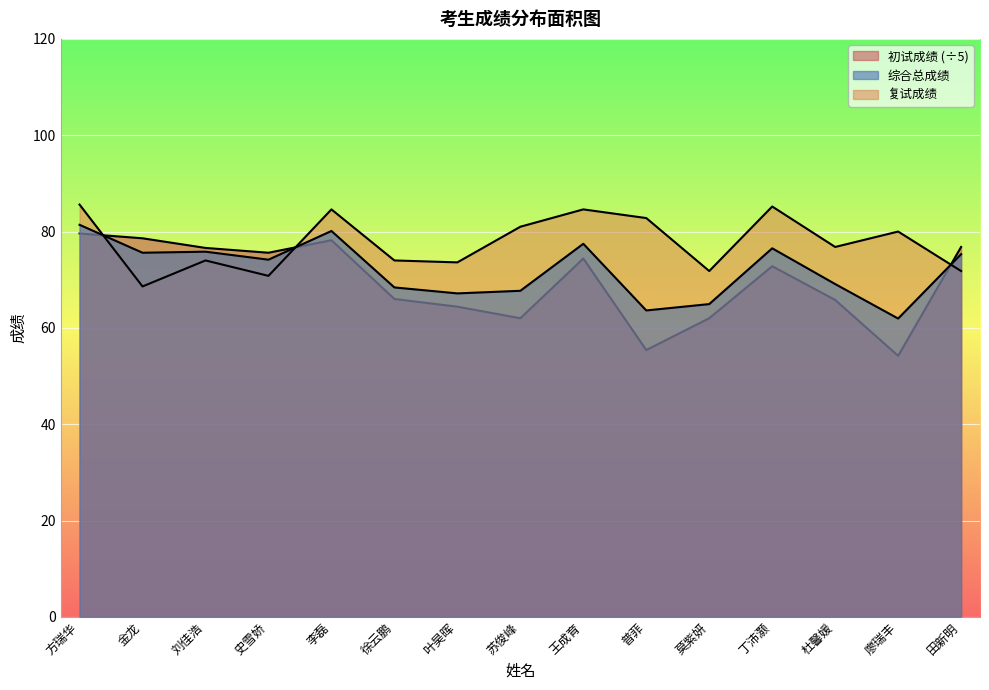

Reading left to right, list all the values displayed in this chart.

综合总成绩: 81.4	75.6	75.8	74.2	80.1	68.4	67.2	67.7	77.5	63.6	64.9	76.5	69.1	61.9	75.3
初试成绩: 79.6	78.6	76.6	75.6	78.2	66.0	64.4	62.0	74.4	55.4	62.0	72.8	65.8	54.2	76.8
复试成绩: 85.6	68.6	74.0	70.8	84.6	74.0	73.6	81.0	84.6	82.8	71.8	85.2	76.8	80.0	71.8